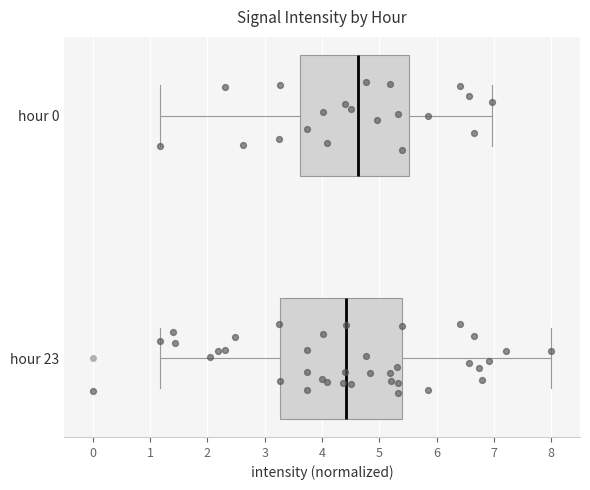

Reading bottom to top, transcribe this box plot: for each box, give where its median line is, the range the box spans, and where its two whiskers end, as read against the x-axis. The values are not printed on the chart, so give them approximately, as read against the axis.

hour 23: median 4.4, box 3.3 to 5.4, whiskers 1.2 to 8.0
hour 0: median 4.6, box 3.6 to 5.5, whiskers 1.2 to 7.0